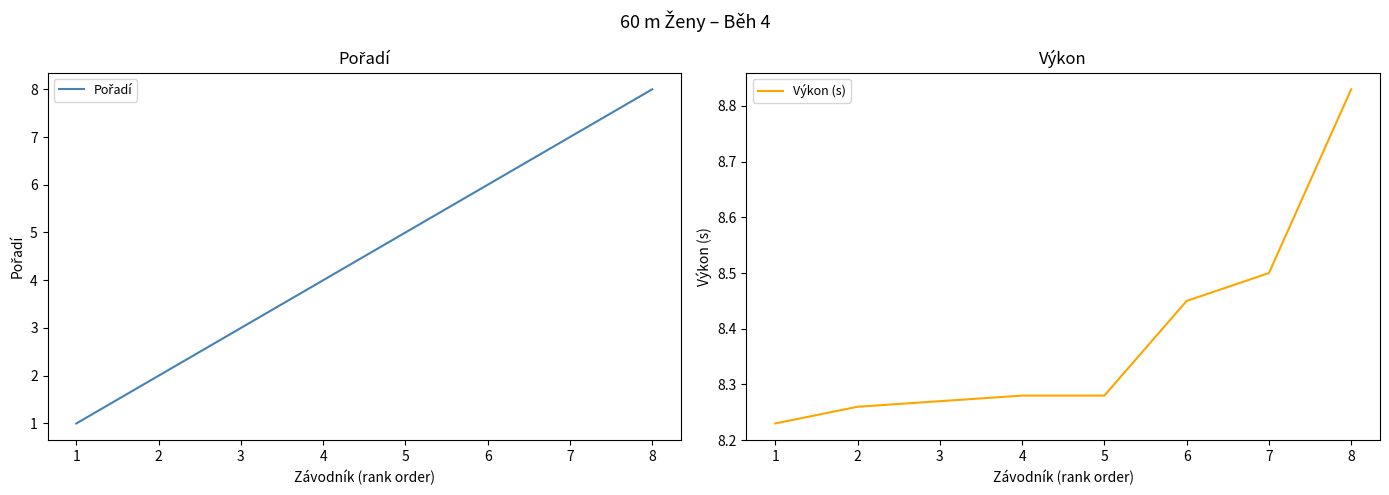

How many data points does each series have?

8